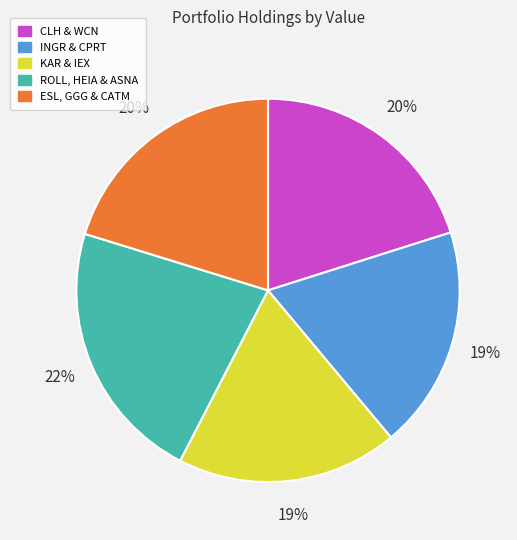

To the nearest percent, what is the average slice percentage?

20%